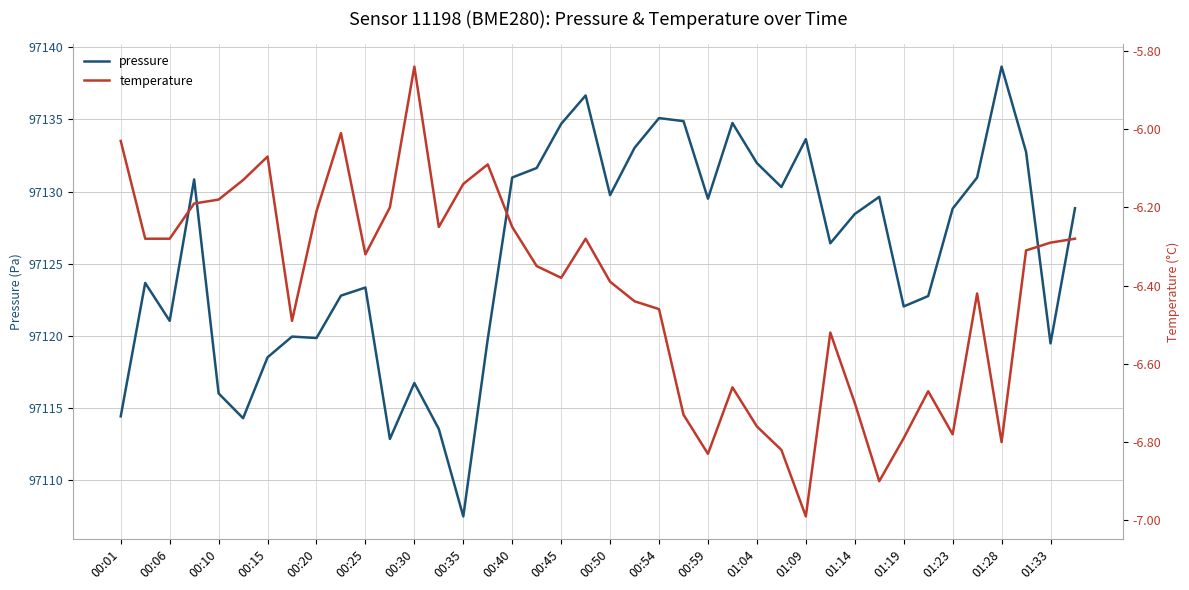

How many interior local valleys does the temperature series have?

9